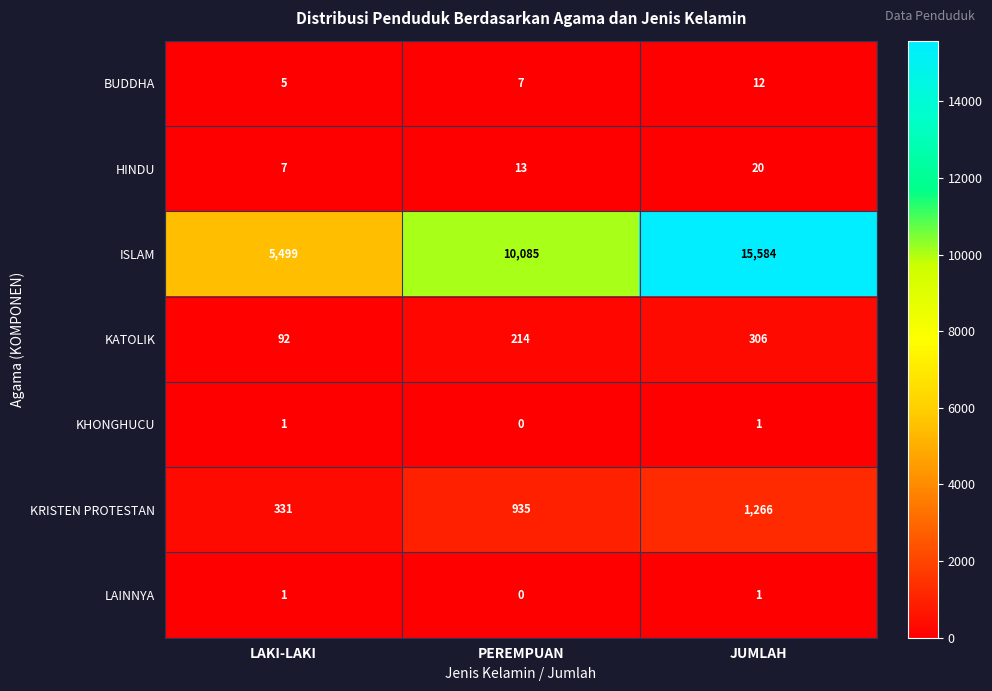

True or false: HINDU has a value of 13 at PEREMPUAN.

True